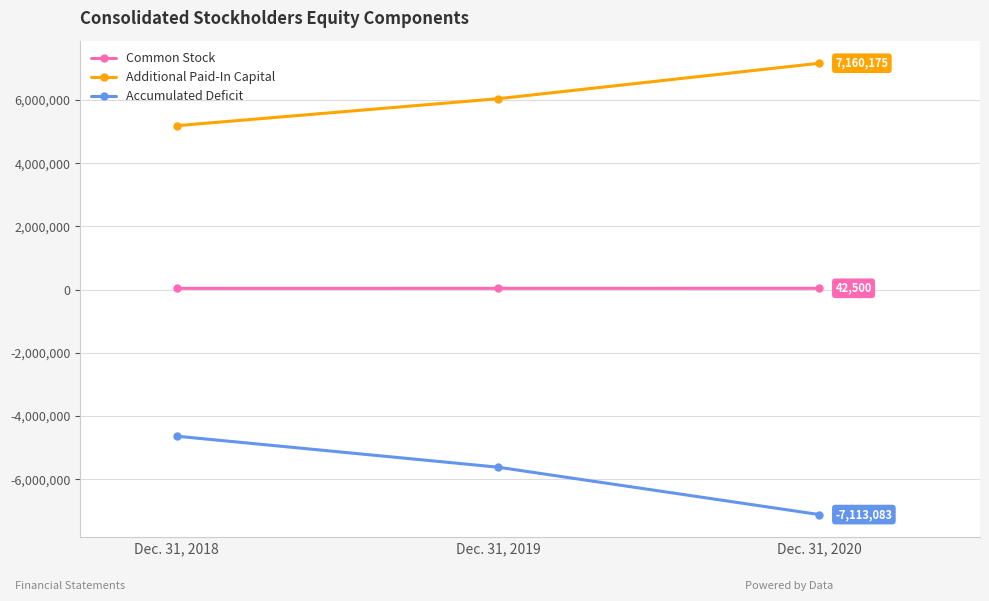

How many lines are shown in the chart?

3